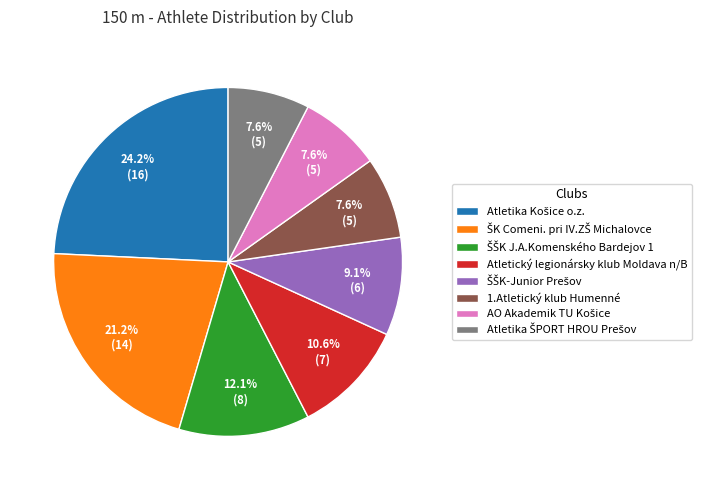

Does 1.Atletický klub Humenné account for over 50% of the chart?

No